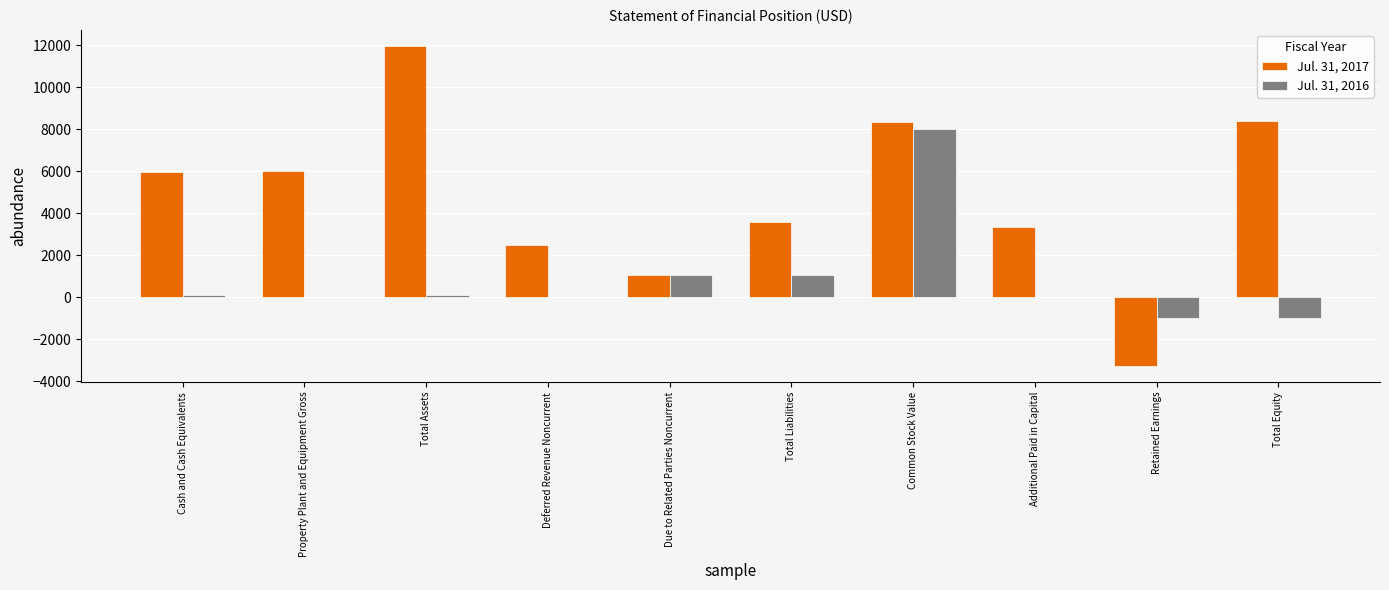

What is the maximum value shown in the chart?

11975